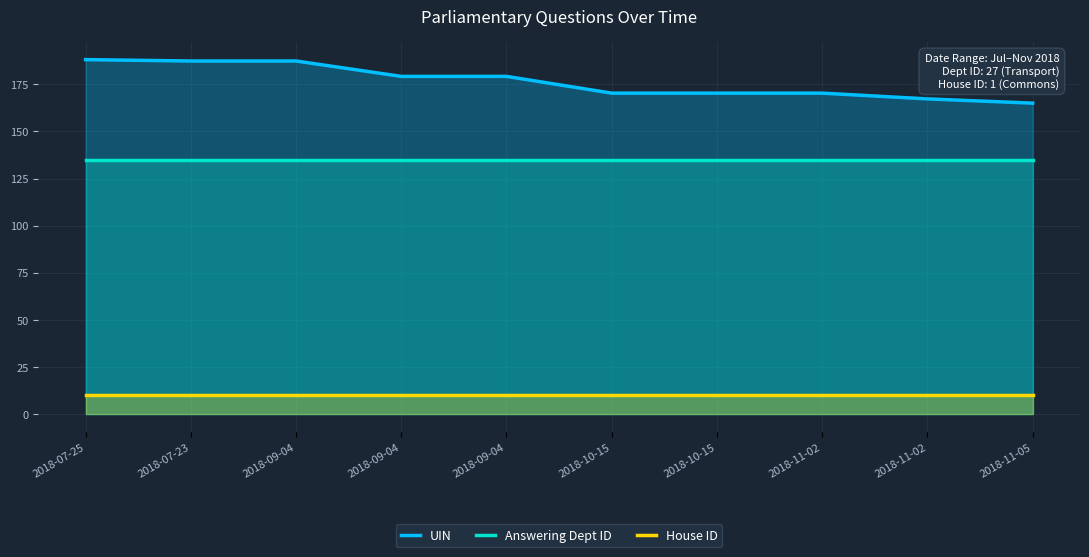

True or false: Answering Dept ID and UIN intersect in this chart.

False